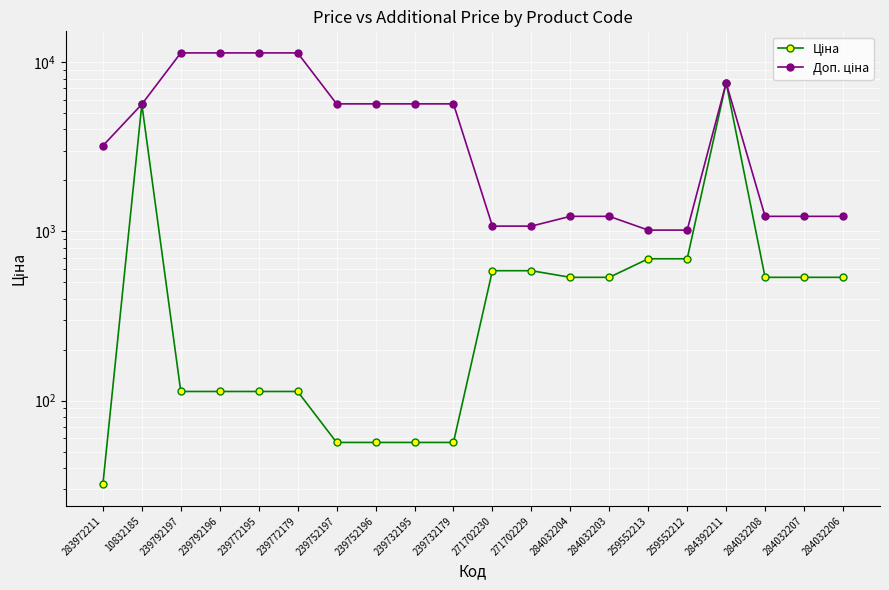

True or false: Ціна and Доп. ціна cross at least once.

False